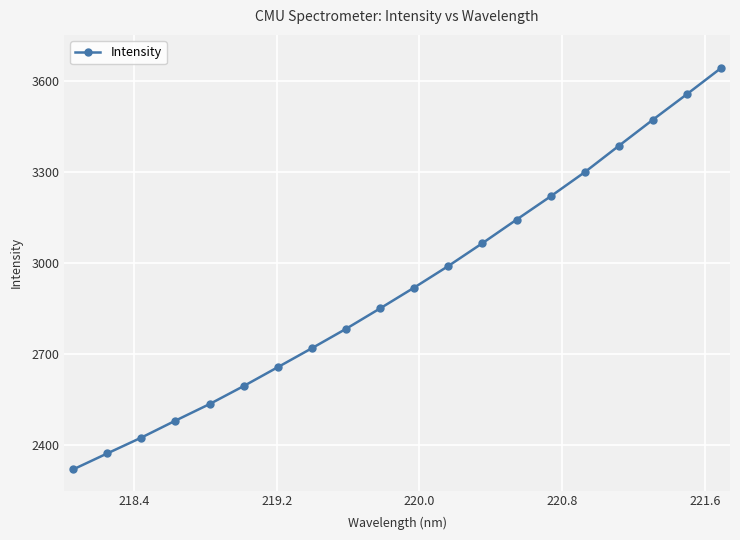

What is the sum of all values?

58435.9